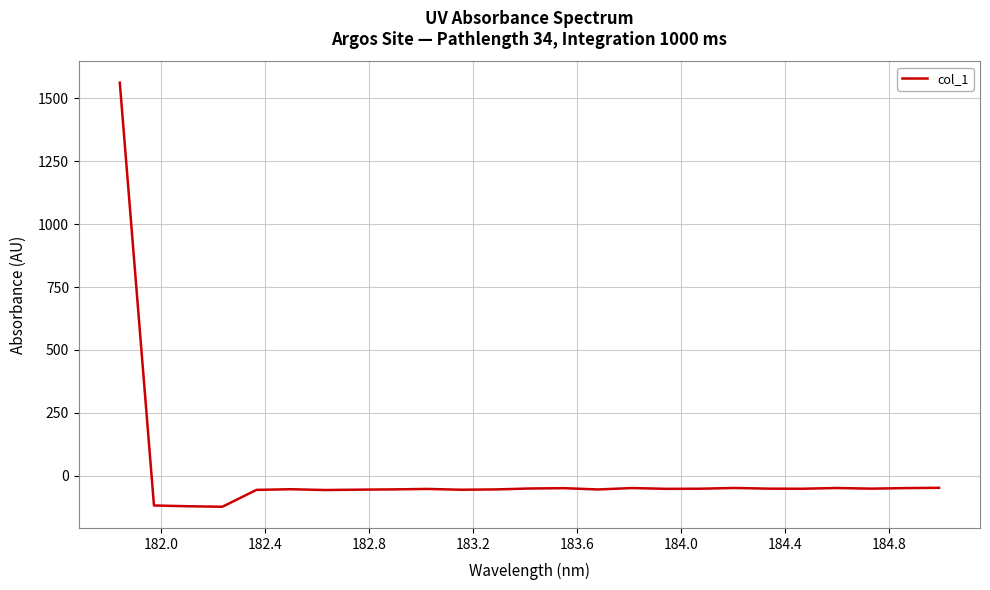

What is the difference between the maximum and minimum values?

1684.3